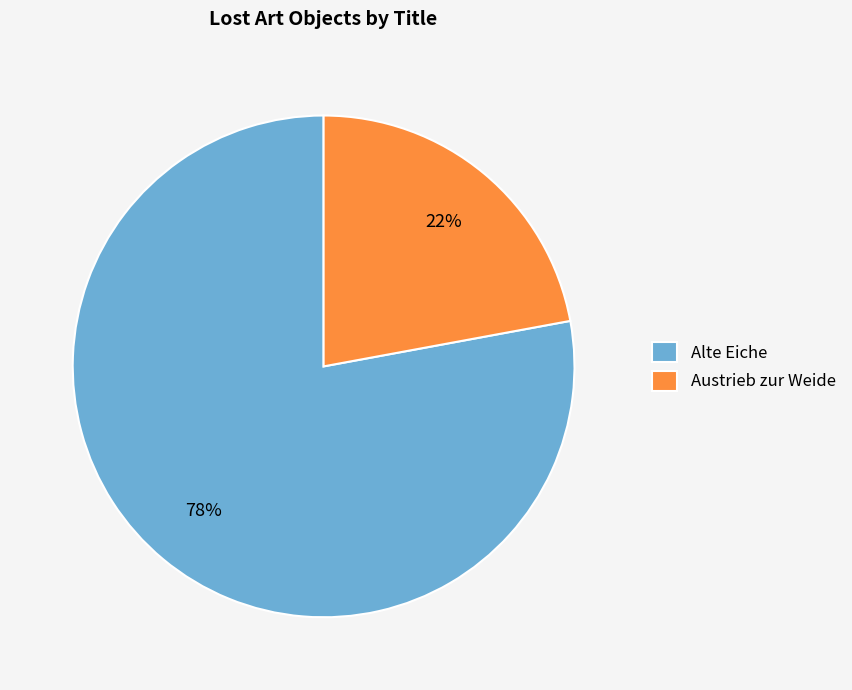

Does any single category account for the majority?

Yes